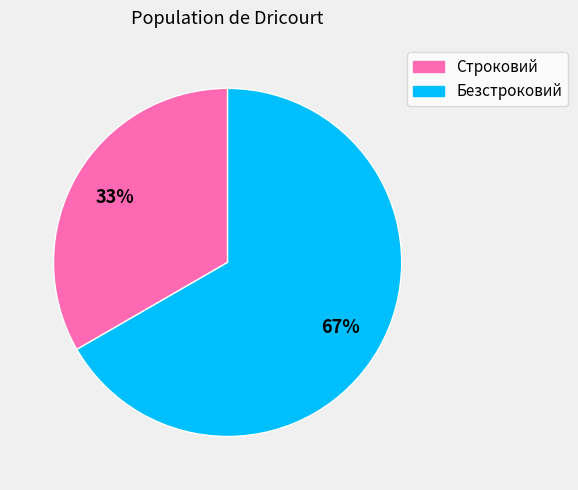

Do Безстроковий and Строковий together represent more than half of the pie?

Yes